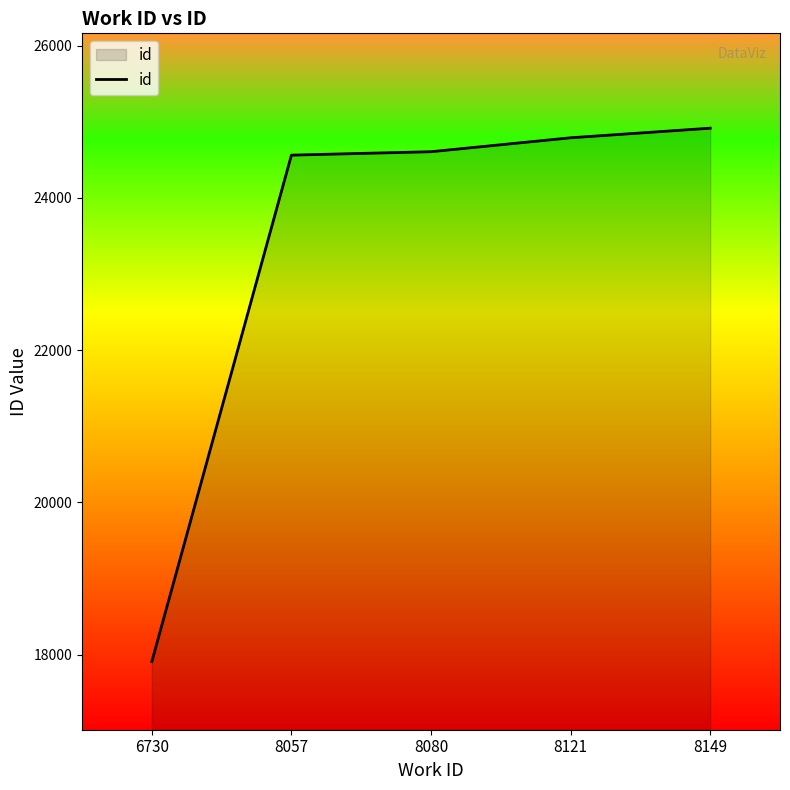

What value does the data have at 8080, to the nearest 100?

24600